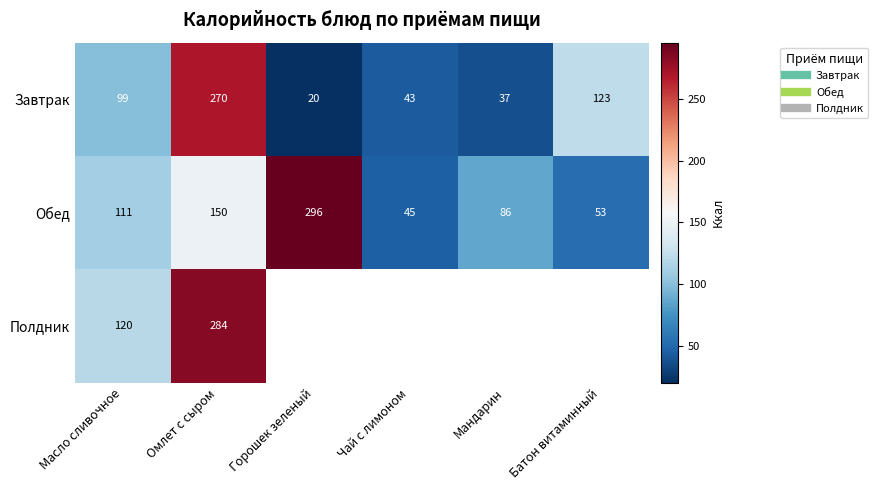

At which category is the sum across all series the highest?

Омлет с сыром